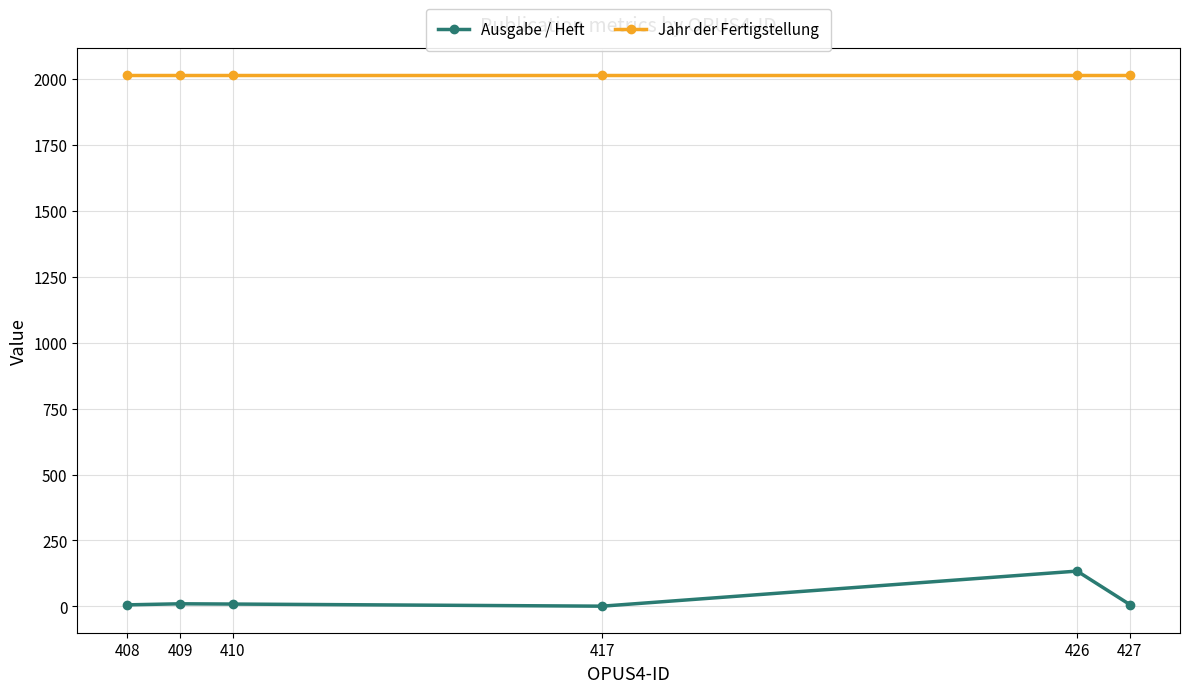

At which category is the sum across all series the highest?

426